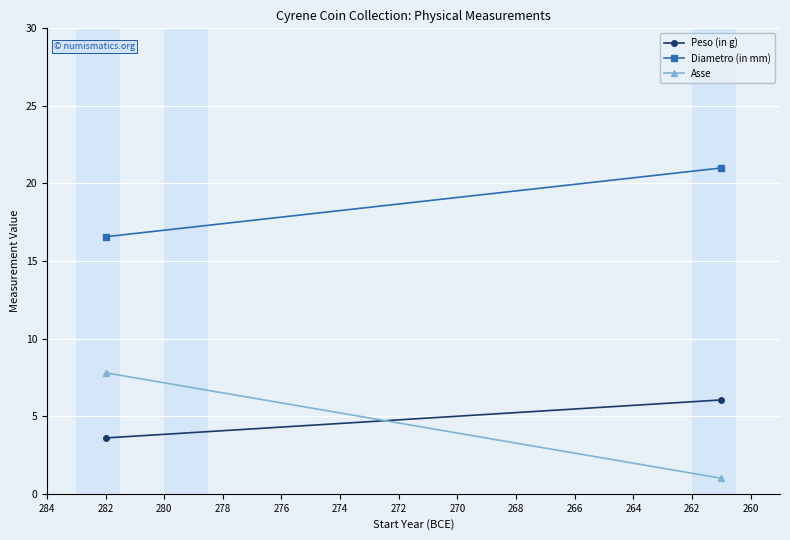

What is the value of the Diametro (in mm) point at the 2nd from the left?

21.0